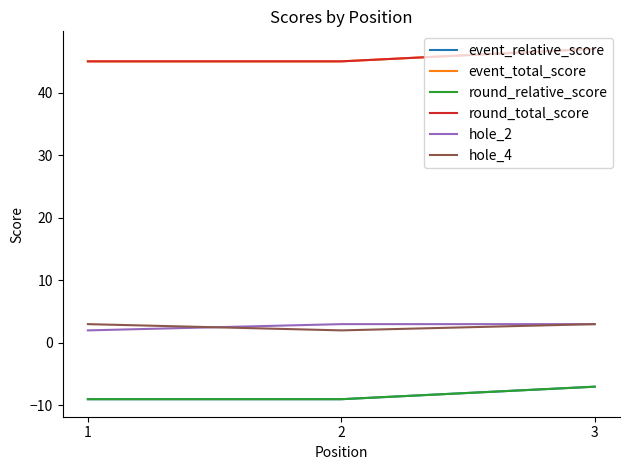

Is it true that hole_4 equals 5 at 1?

False